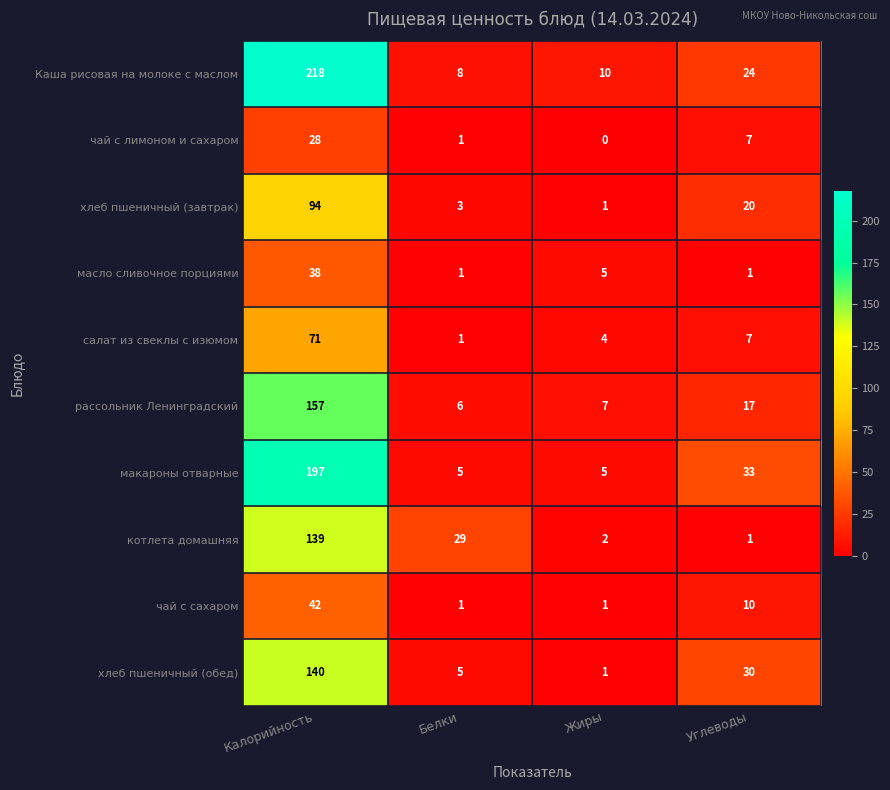

What is the difference between the чай с лимоном и сахаром values at Жиры and Калорийность?

28